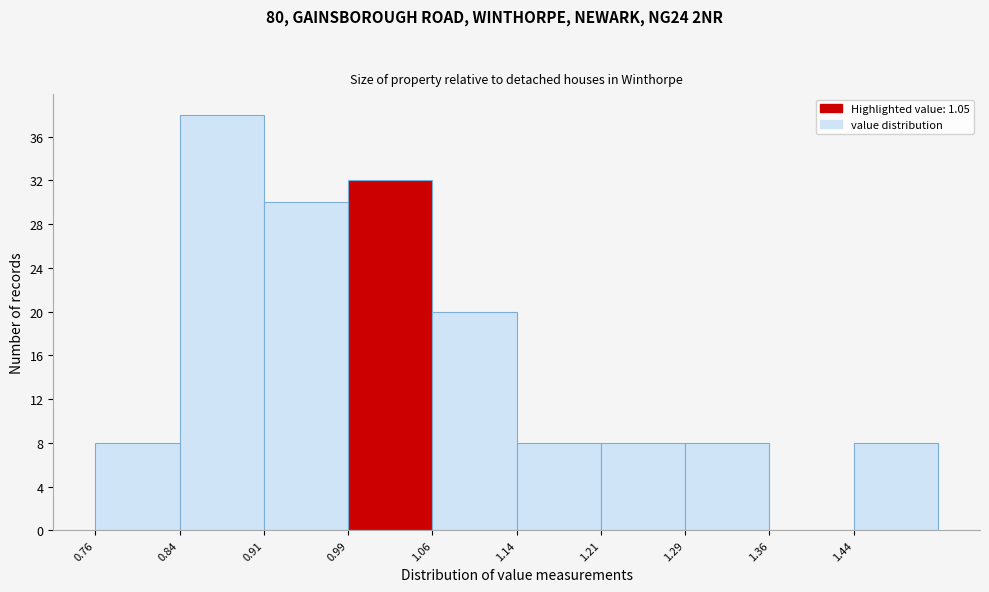

Which range on the x-axis has the tallest bar?

0.838 to 0.913